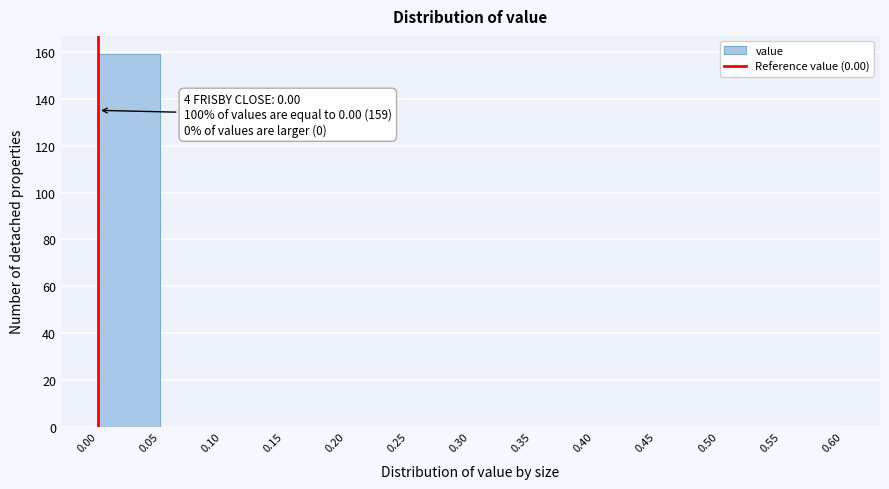

Over which range of the x-axis is the bar tallest?

0.00 to 0.05